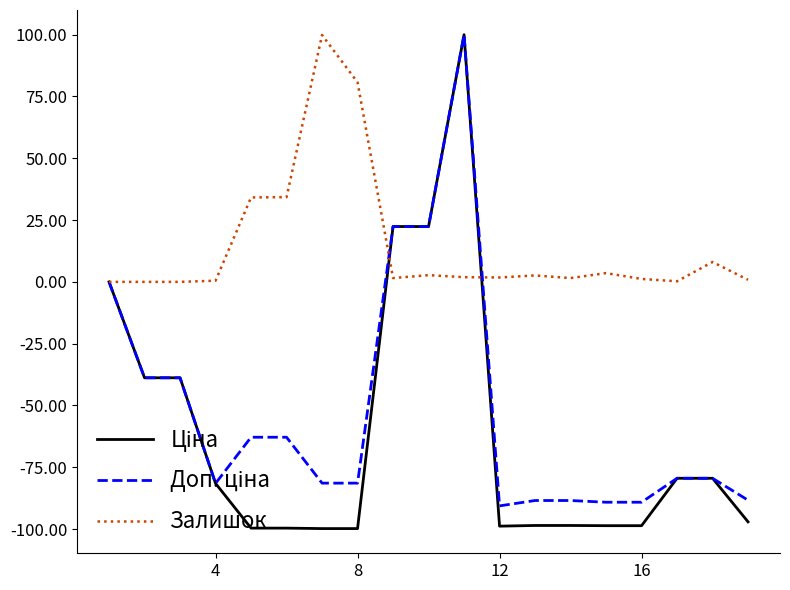

Which series has the largest total across all categories?

Залишок